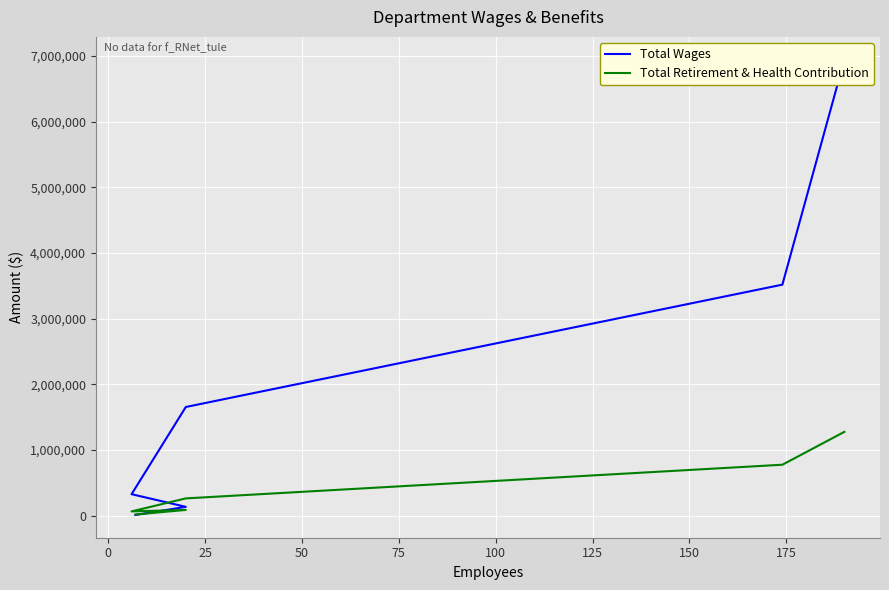

What position from the right is 100?

1